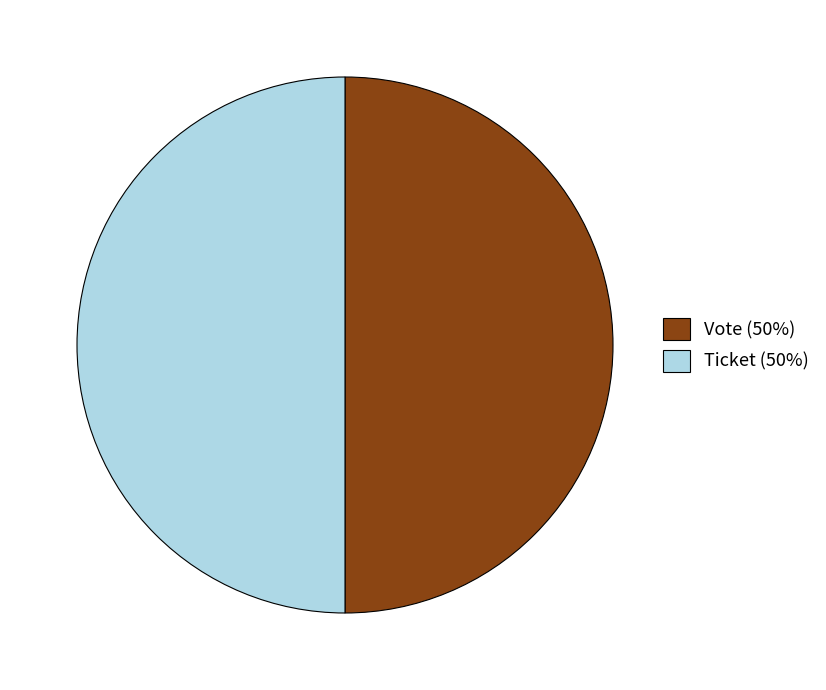

True or false: Vote (50%) accounts for 61% of the total.

False